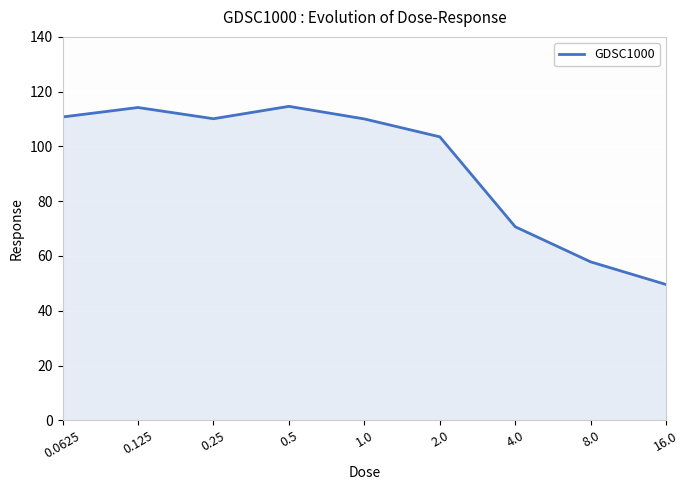

Reading left to right, extract all data points from this chart.

0.0625=110.8	0.125=114.2	0.25=110.1	0.5=114.6	1.0=110.0	2.0=103.5	4.0=70.7	8.0=57.8	16.0=49.6